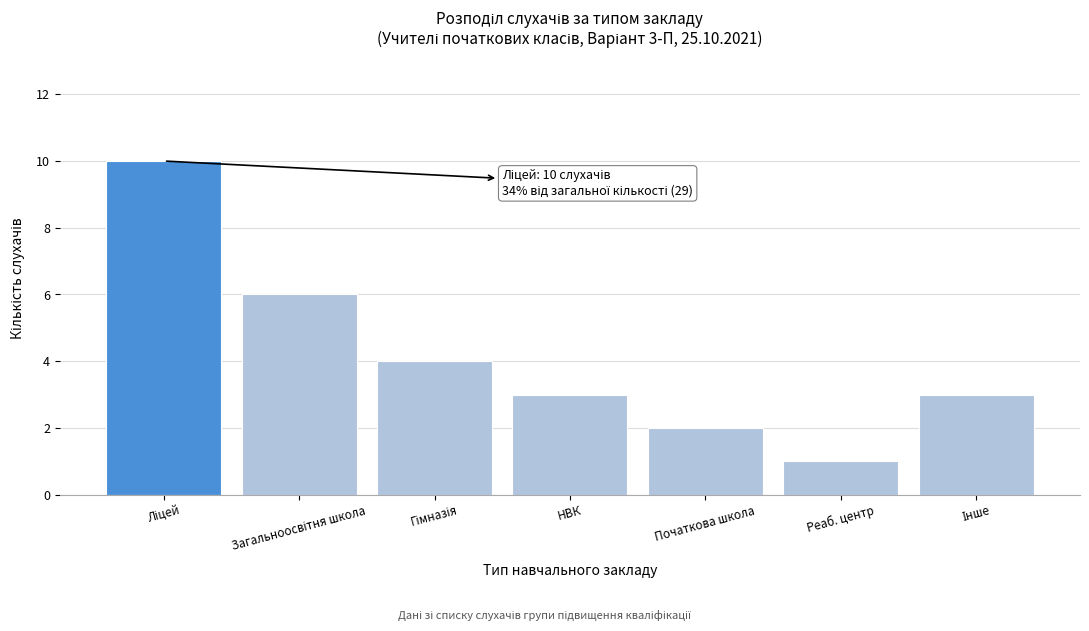

Reading left to right, what are all the values shown in this chart?

10	6	4	3	2	1	3